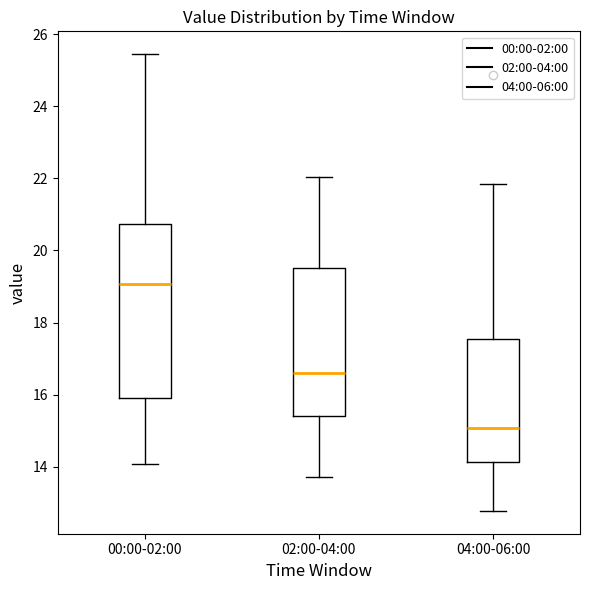

Where does the lower whisker of the box for 02:00-04:00 end on the y-axis? The values are not printed on the chart, so give them approximately, as read against the axis.

13.8